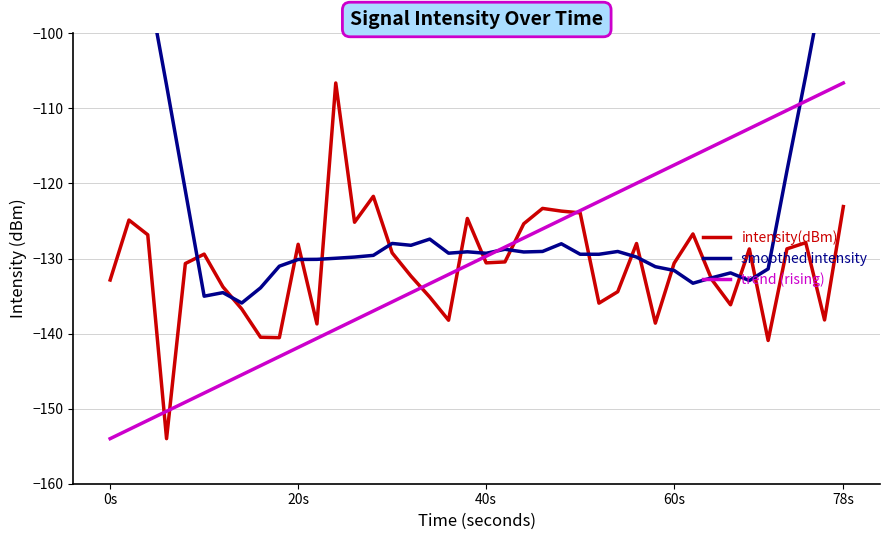

At which label does trend (rising) reach its minimum?

0s